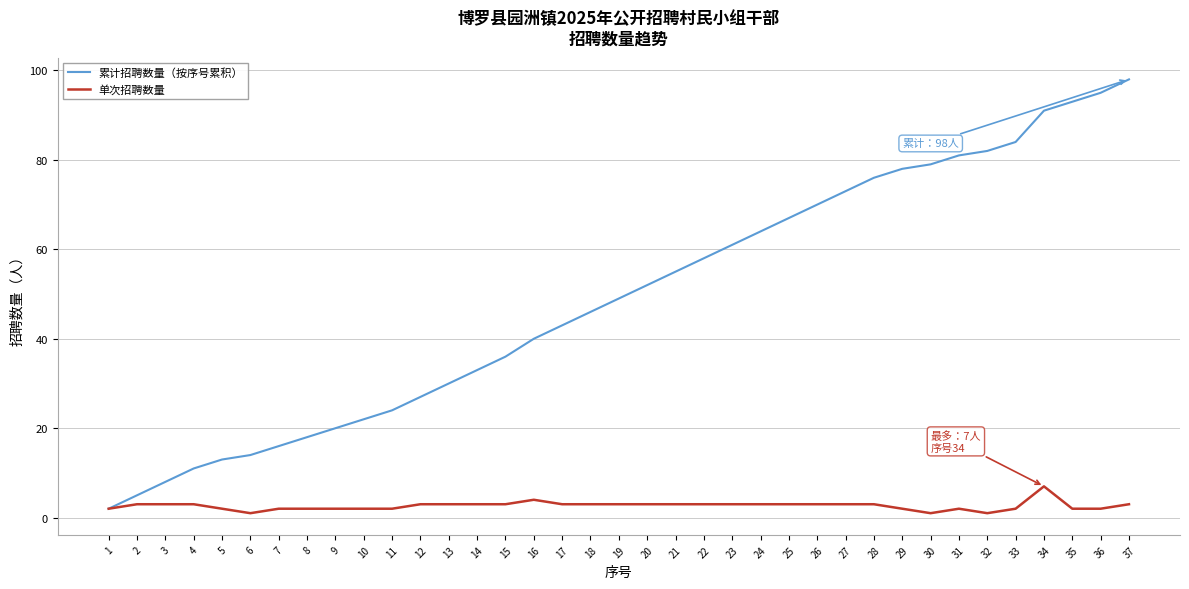

The value of 累计招聘数量（按序号累积） at 18 is 46. True or false?

True